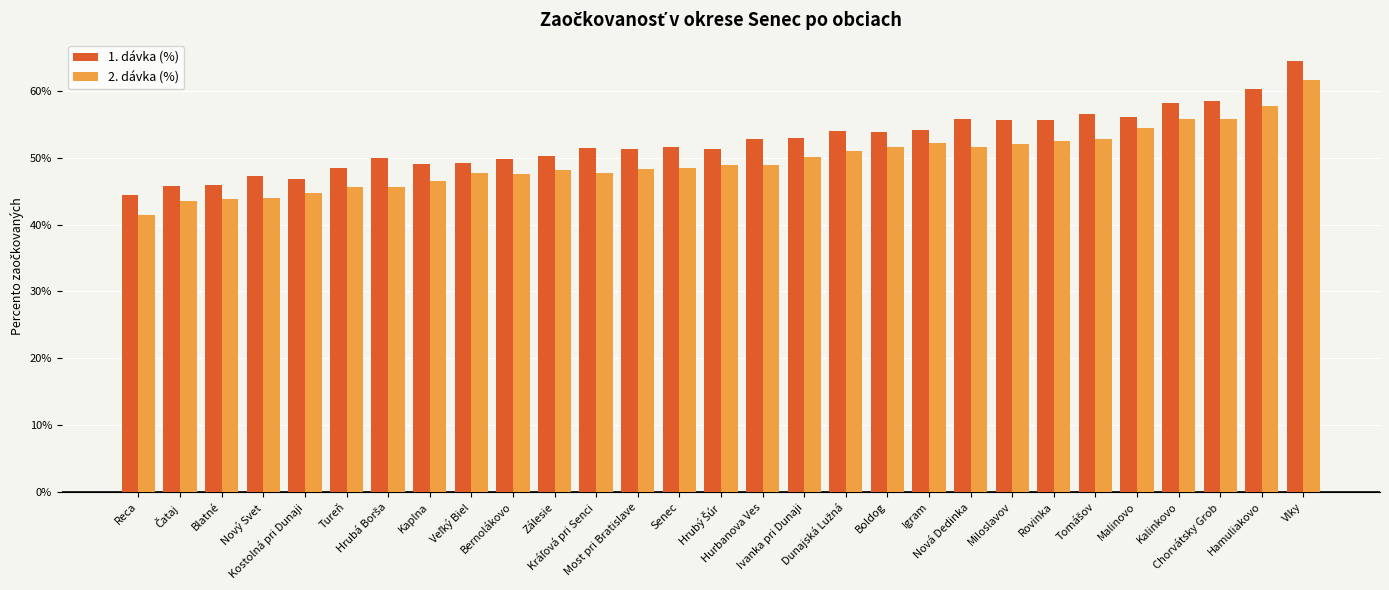

What is the sum of all 2. dávka (%) values?

14.4